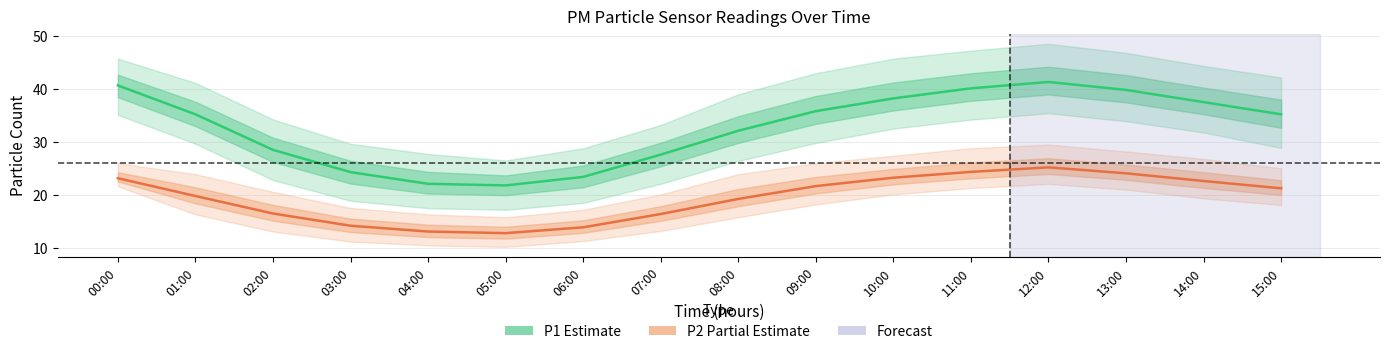

What position from the right is 12:00?

4